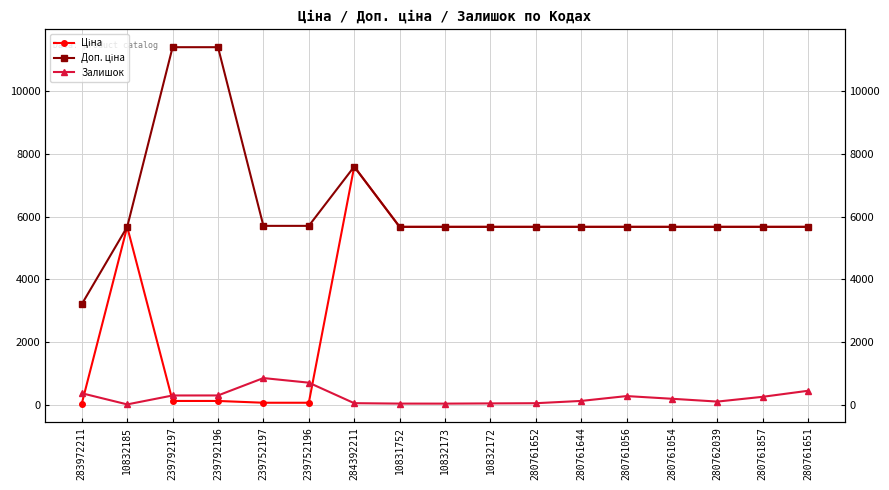

How many interior local peaks does the Залишок series have?

2